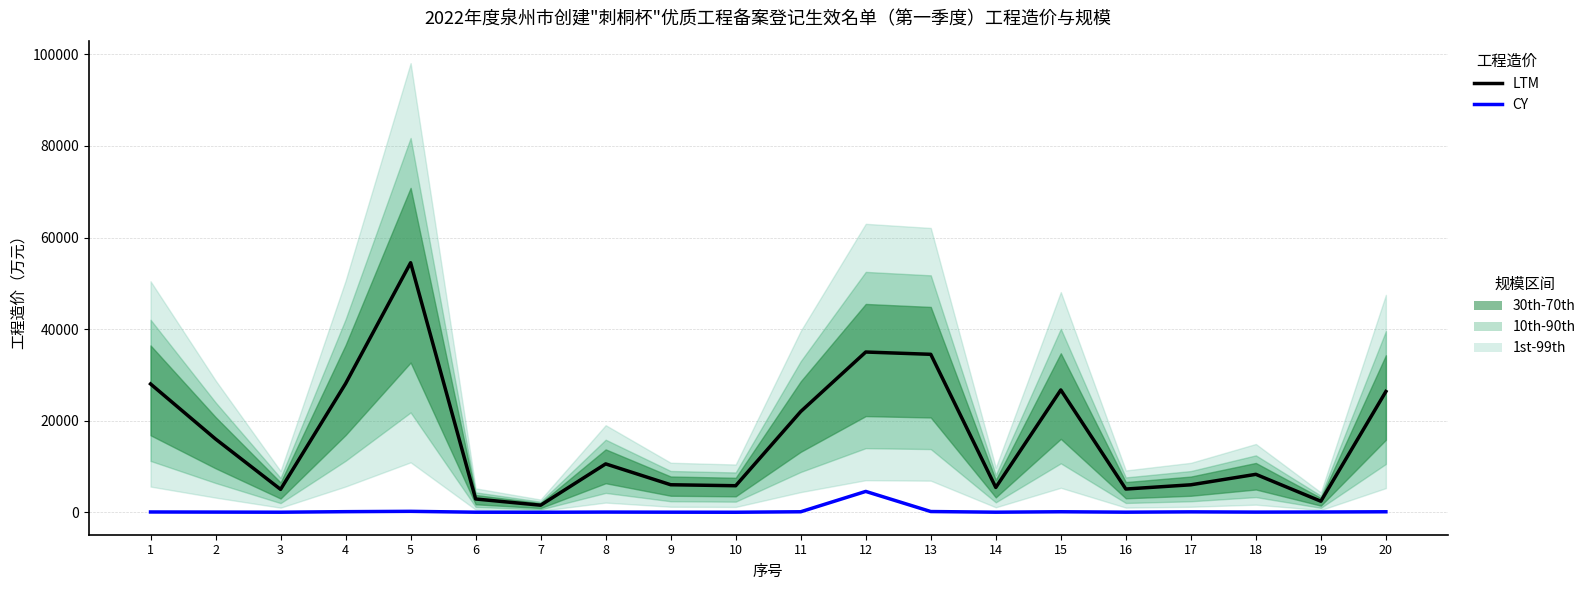

At which category does the chart reach its peak across all series?

5